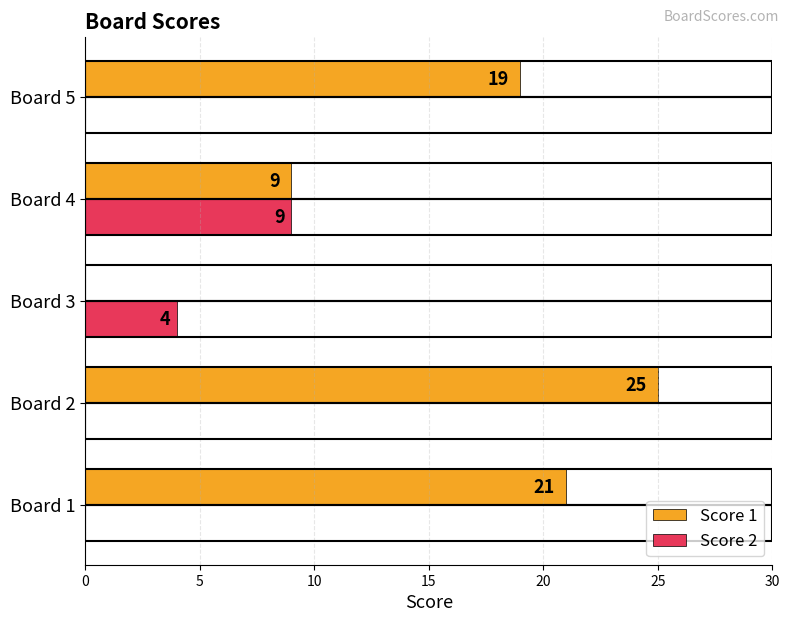

Which series changed the most between Board 4 and Board 5?

Score 1